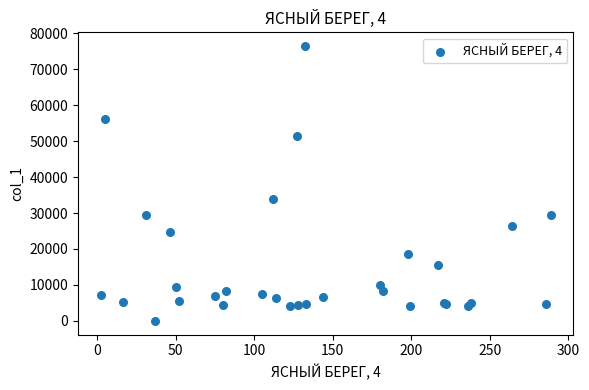

What Y value in the scatter plot is closest to 38236?

33779.9